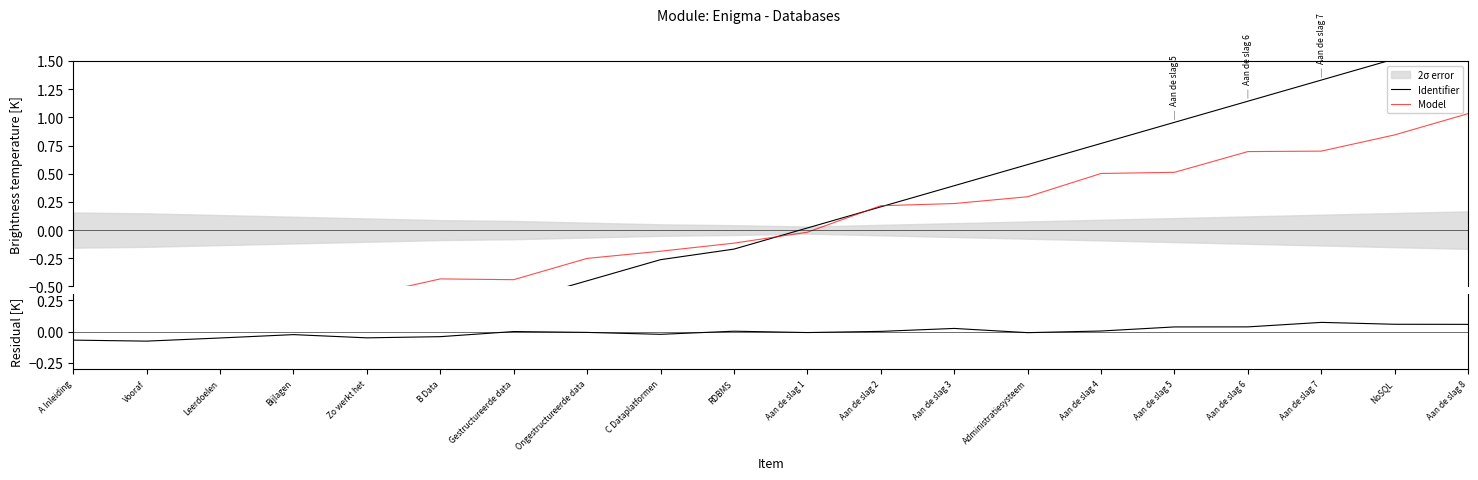

How many lines are shown in the chart?

3